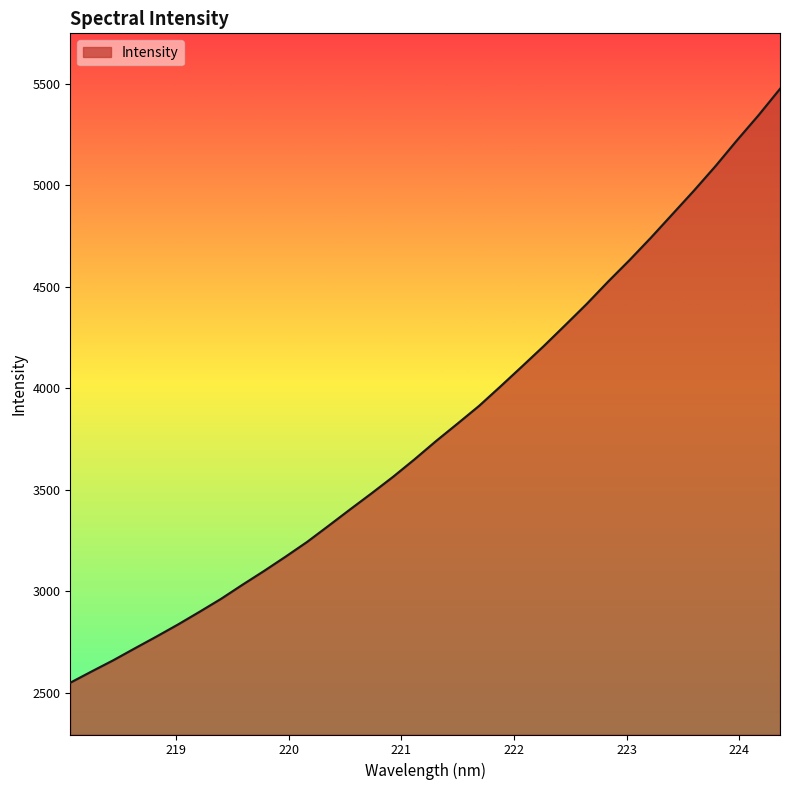

What is the maximum value shown in the chart?

5475.5